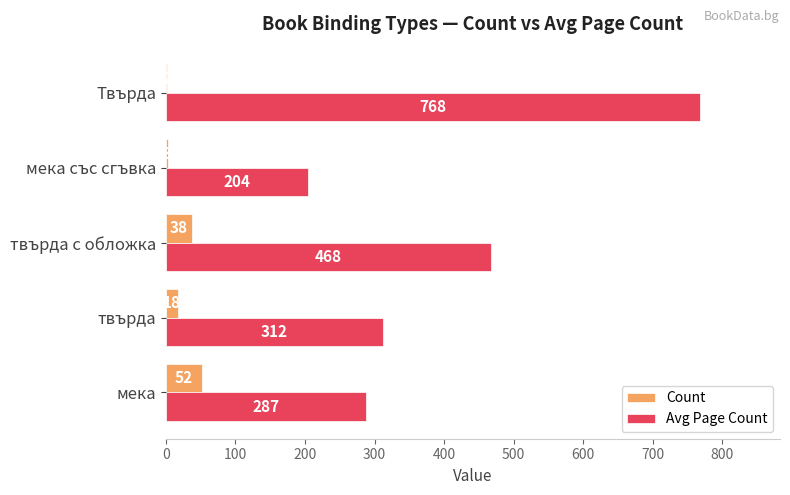

How many data points does each series have?

5